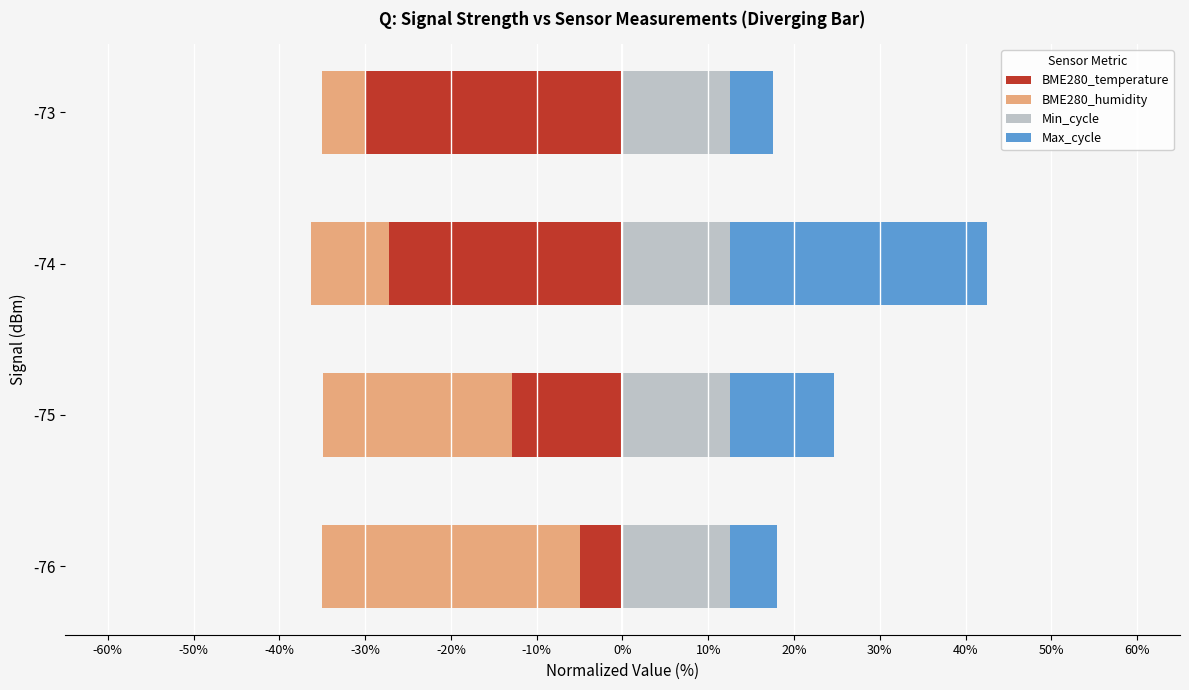

The value of BME280_temperature at -74 is -27.2. True or false?

True